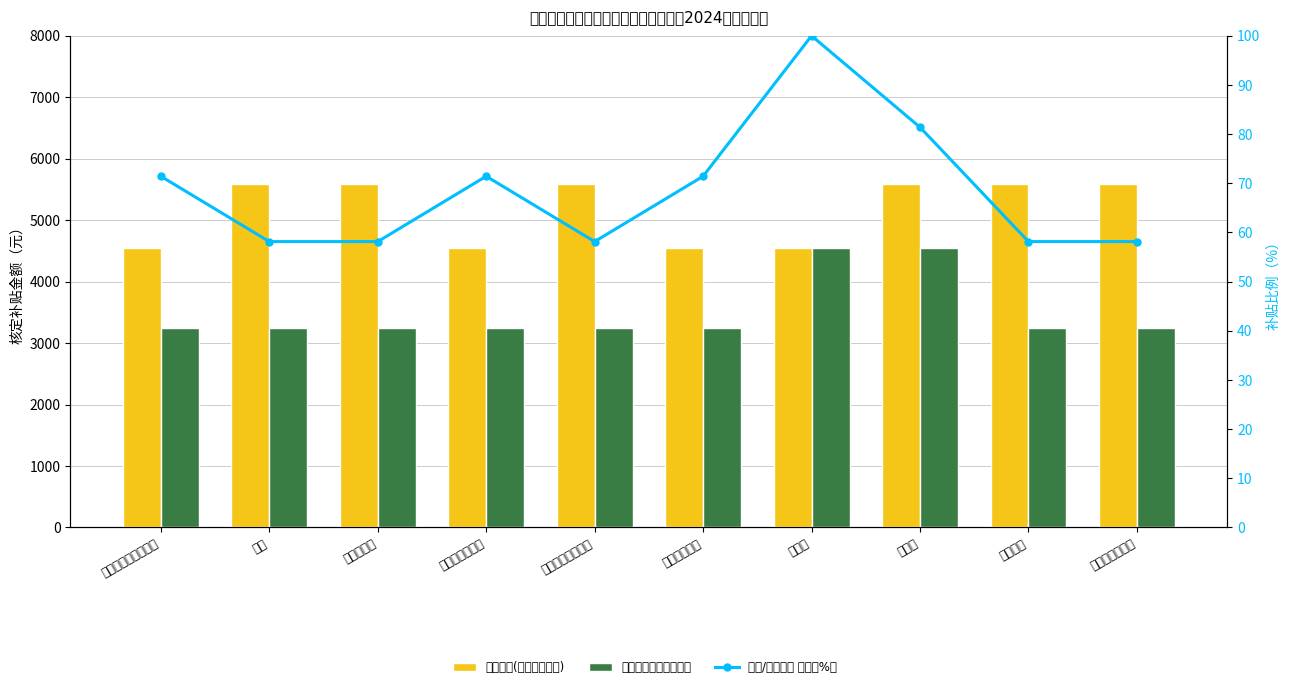

True or false: 技师/高级技师 比例（%） has a value of 58.1 at 计算机程序设计员.

True